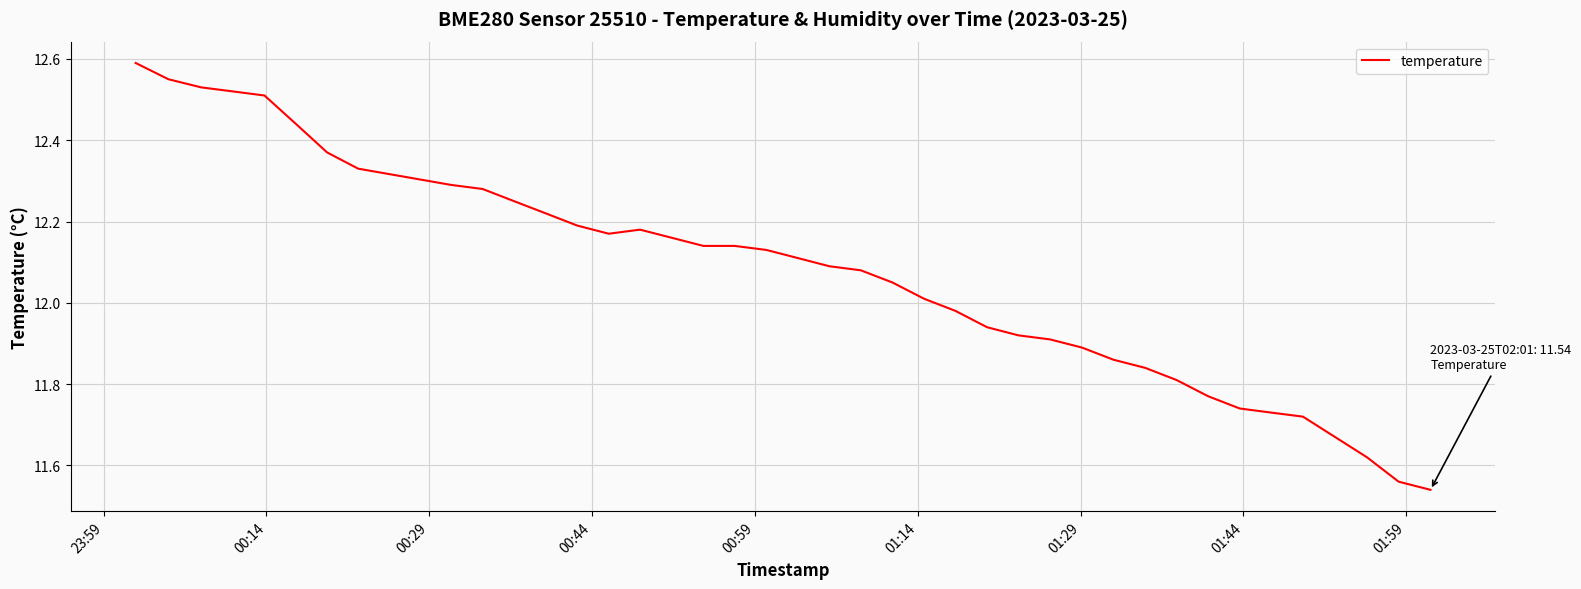

What is the label of the 1st point from the left?

23:59